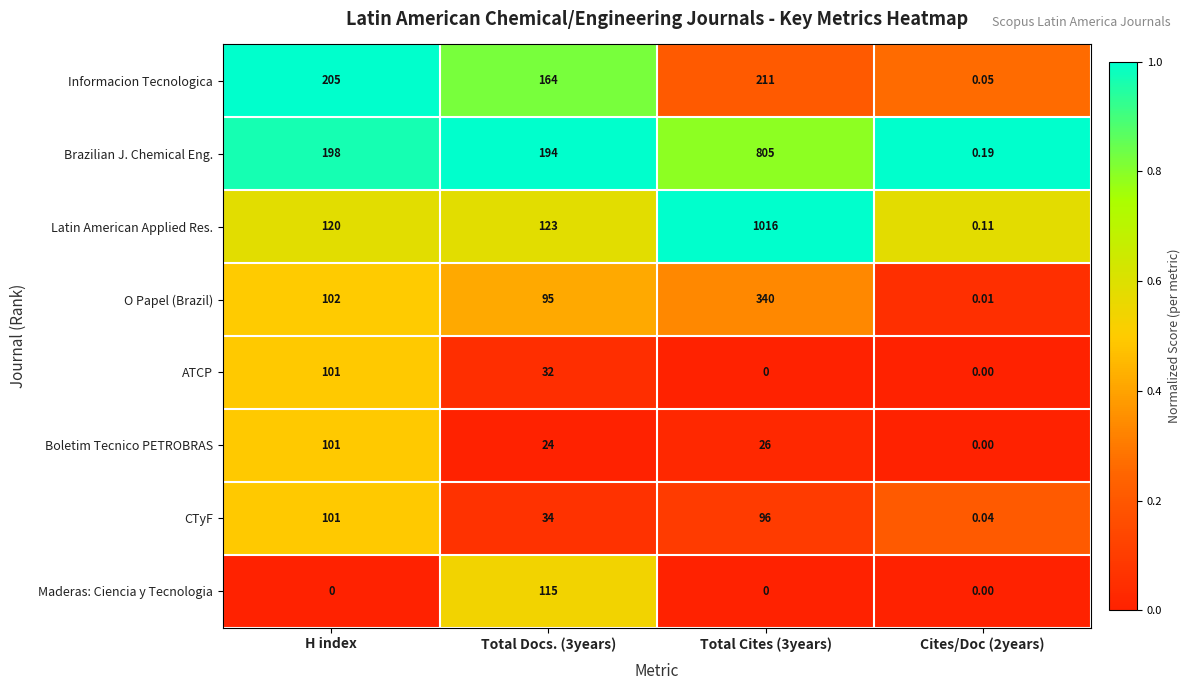

Which series has the largest total across all categories?

Latin American Applied Res.